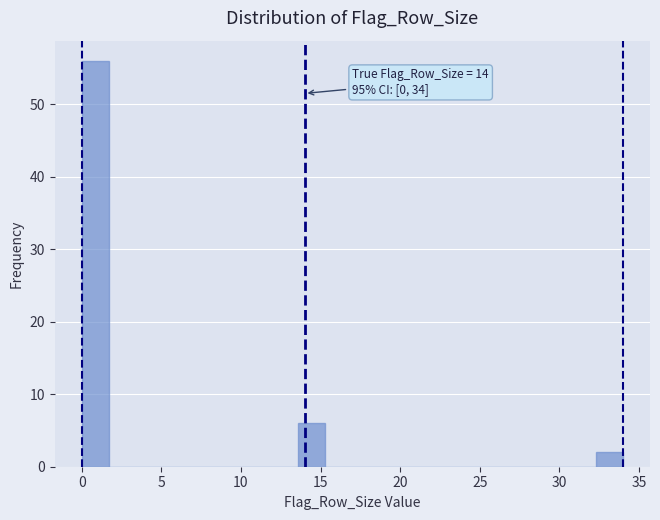

Around what value on the x-axis is the tallest bar? Give the approximate position of its centre, as read against the axis.

1.0